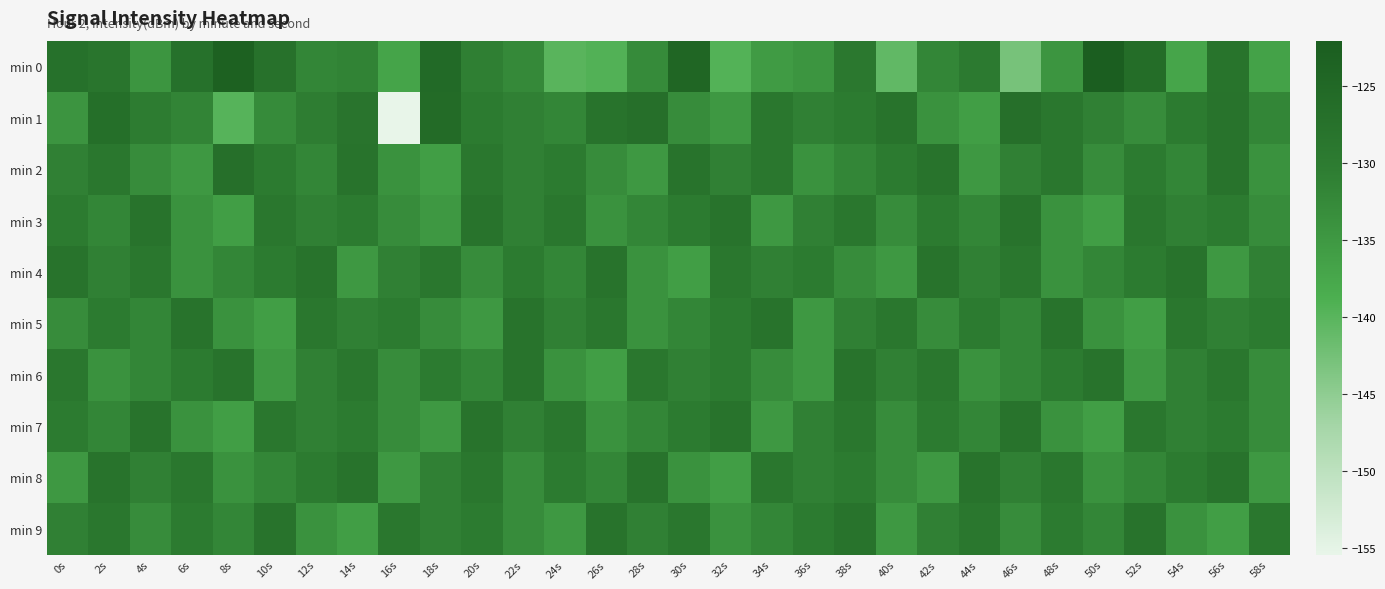

Rank the series at 14s from highest to lowest value.

min 2, min 8, min 1, min 6, min 3, min 7, min 5, min 0, min 4, min 9